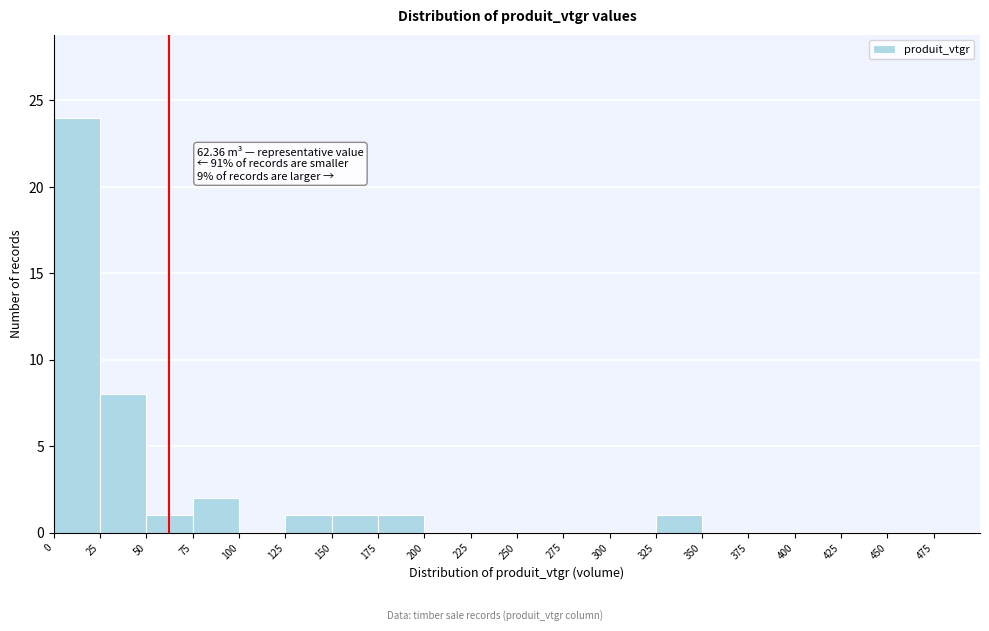

Over which range of the x-axis is the bar tallest?

0 to 25